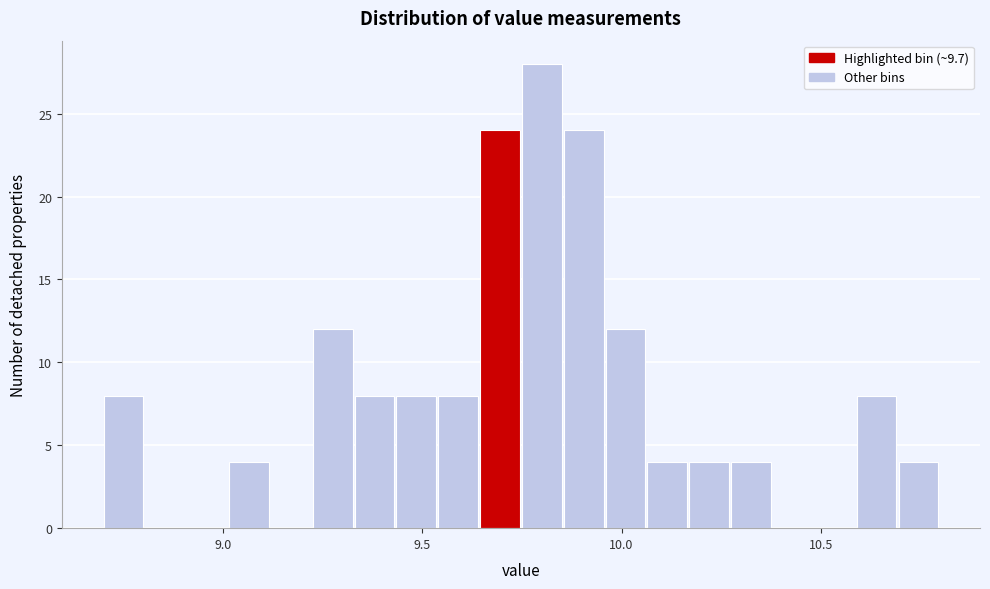

Read against the x-axis, roughly where is the centre of the tallest bar?

9.80